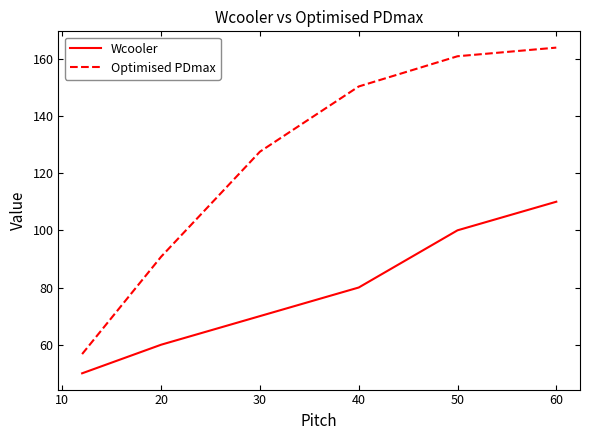

Rank the series by their maximum value, from lowest to highest.

Wcooler, Optimised PDmax